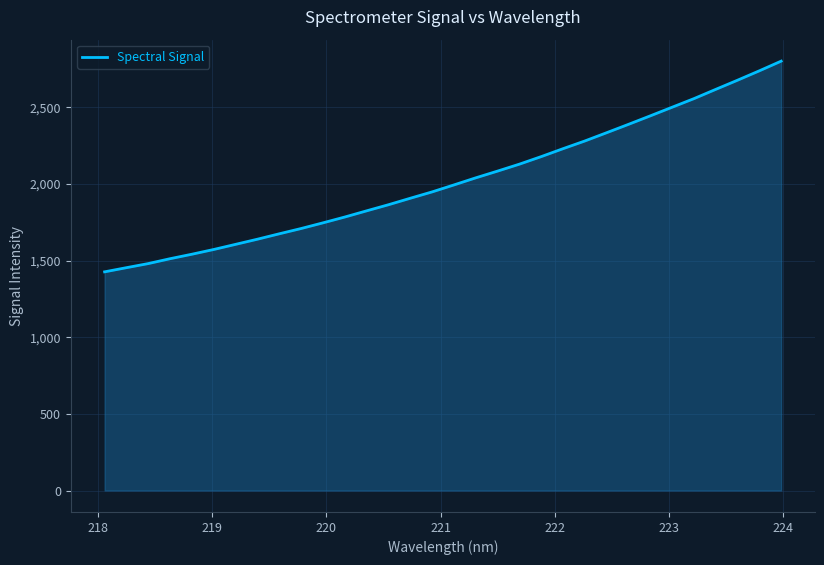

What is the minimum value shown in the chart?

1427.0